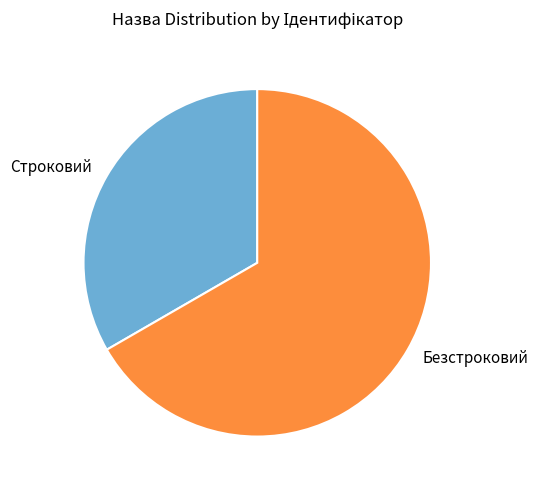

What is the majority slice?

Безстроковий